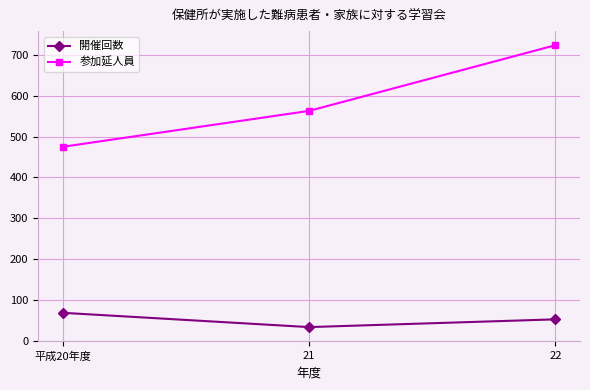

What is the sum of the 開催回数 values at 平成20年度 and 21?

101